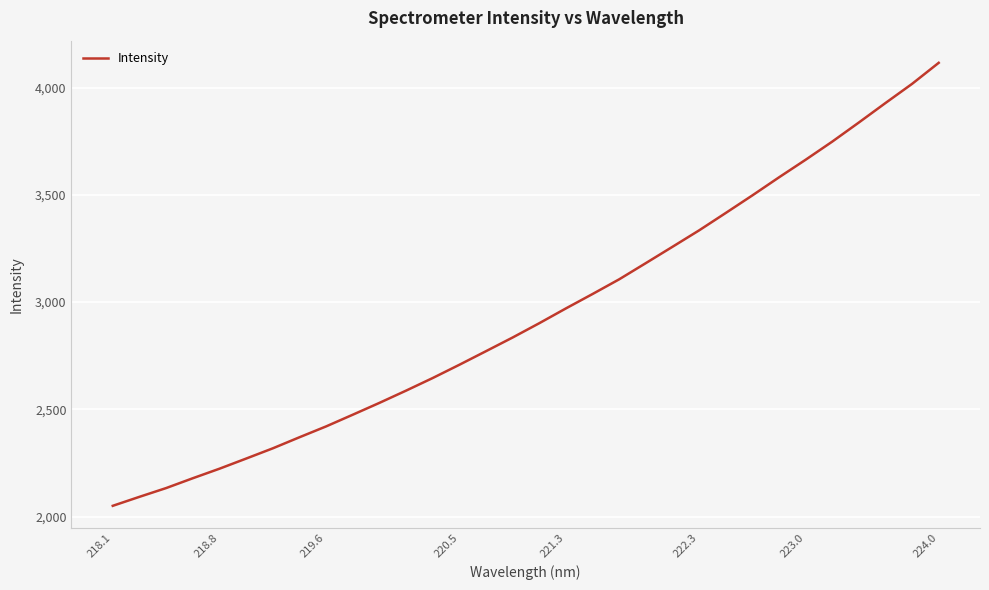

What is the minimum value shown in the chart?

2050.2